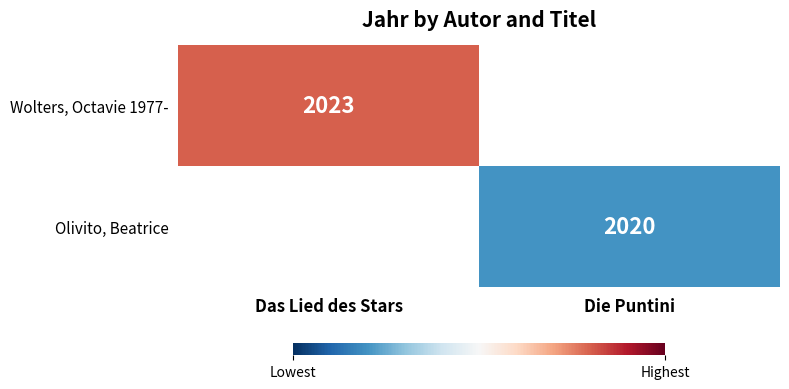

Which label corresponds to the largest value in the chart?

Das Lied des Stars